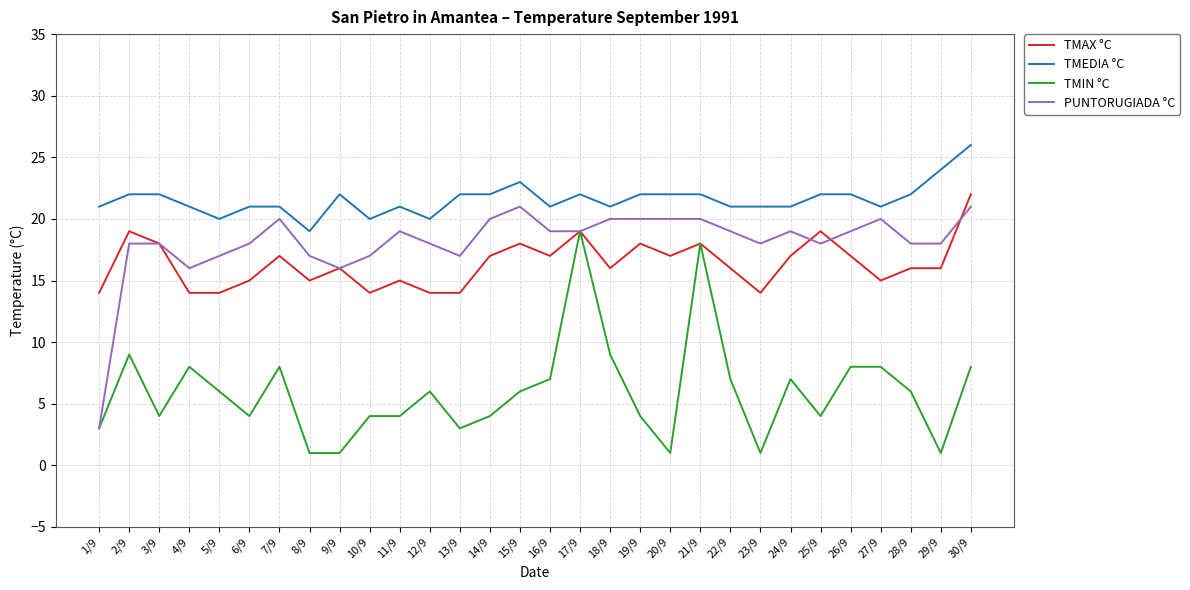

Reading left to right, transcribe all the data shown in this chart.

TMAX °C: 1/9=14	2/9=19	3/9=18	4/9=14	5/9=14	6/9=15	7/9=17	8/9=15	9/9=16	10/9=14	11/9=15	12/9=14	13/9=14	14/9=17	15/9=18	16/9=17	17/9=19	18/9=16	19/9=18	20/9=17	21/9=18	22/9=16	23/9=14	24/9=17	25/9=19	26/9=17	27/9=15	28/9=16	29/9=16	30/9=22
TMEDIA °C: 1/9=21	2/9=22	3/9=22	4/9=21	5/9=20	6/9=21	7/9=21	8/9=19	9/9=22	10/9=20	11/9=21	12/9=20	13/9=22	14/9=22	15/9=23	16/9=21	17/9=22	18/9=21	19/9=22	20/9=22	21/9=22	22/9=21	23/9=21	24/9=21	25/9=22	26/9=22	27/9=21	28/9=22	29/9=24	30/9=26
TMIN °C: 1/9=3	2/9=9	3/9=4	4/9=8	5/9=6	6/9=4	7/9=8	8/9=1	9/9=1	10/9=4	11/9=4	12/9=6	13/9=3	14/9=4	15/9=6	16/9=7	17/9=19	18/9=9	19/9=4	20/9=1	21/9=18	22/9=7	23/9=1	24/9=7	25/9=4	26/9=8	27/9=8	28/9=6	29/9=1	30/9=8
PUNTORUGIADA °C: 1/9=3	2/9=18	3/9=18	4/9=16	5/9=17	6/9=18	7/9=20	8/9=17	9/9=16	10/9=17	11/9=19	12/9=18	13/9=17	14/9=20	15/9=21	16/9=19	17/9=19	18/9=20	19/9=20	20/9=20	21/9=20	22/9=19	23/9=18	24/9=19	25/9=18	26/9=19	27/9=20	28/9=18	29/9=18	30/9=21